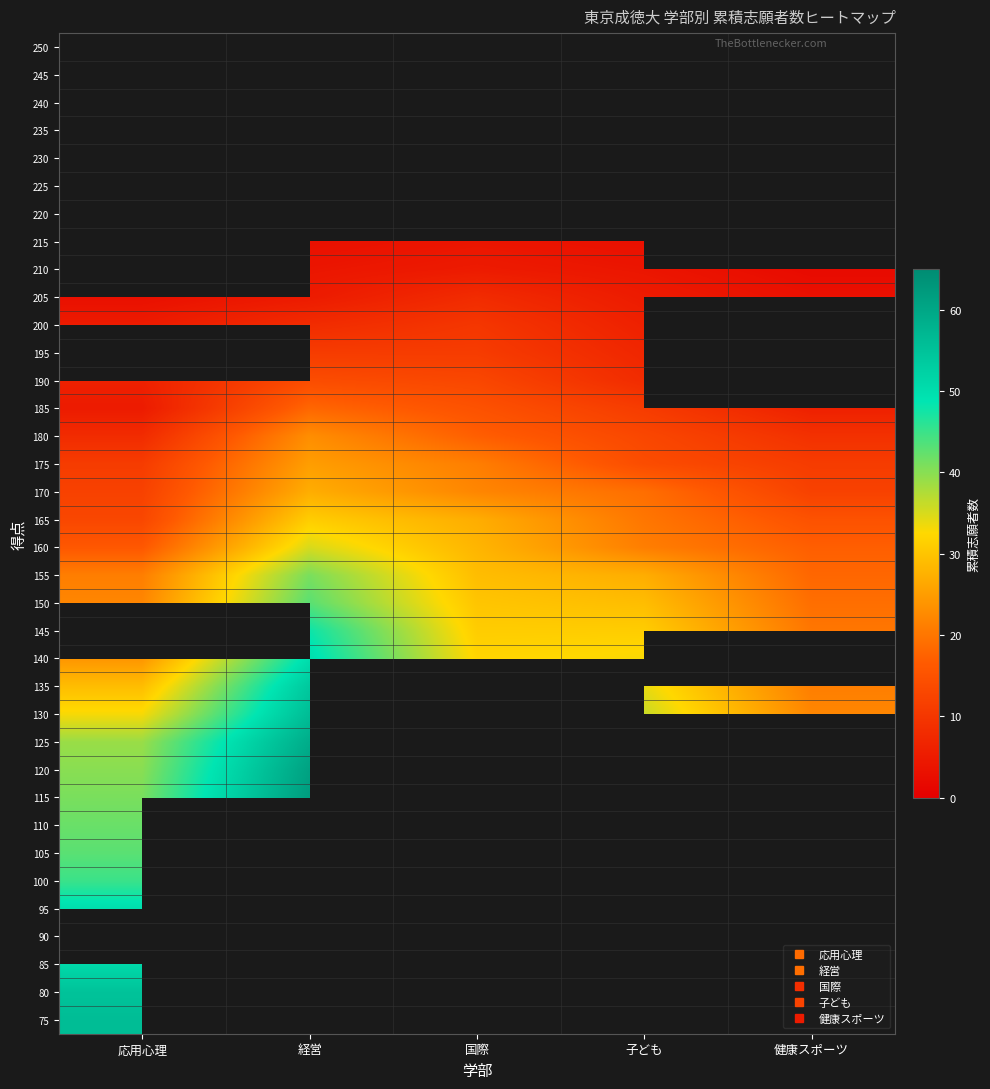

How many distinct data groups are displayed?

36